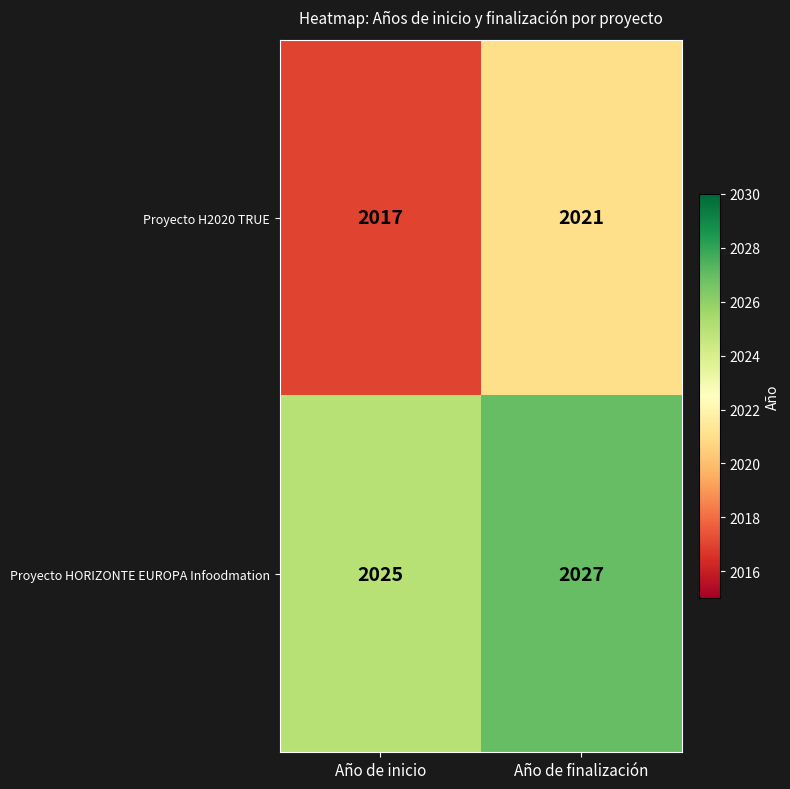

The Proyecto HORIZONTE EUROPA Infoodmation series shows 2027 at Año de finalización. True or false?

True